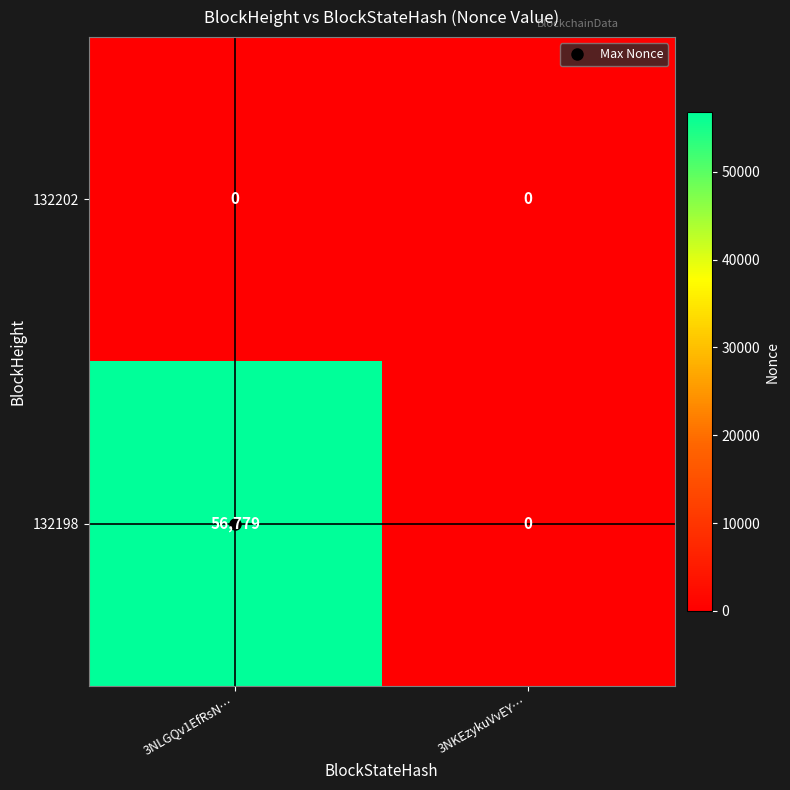

At which category is the sum across all series the highest?

3NLGQv1EfRsN…